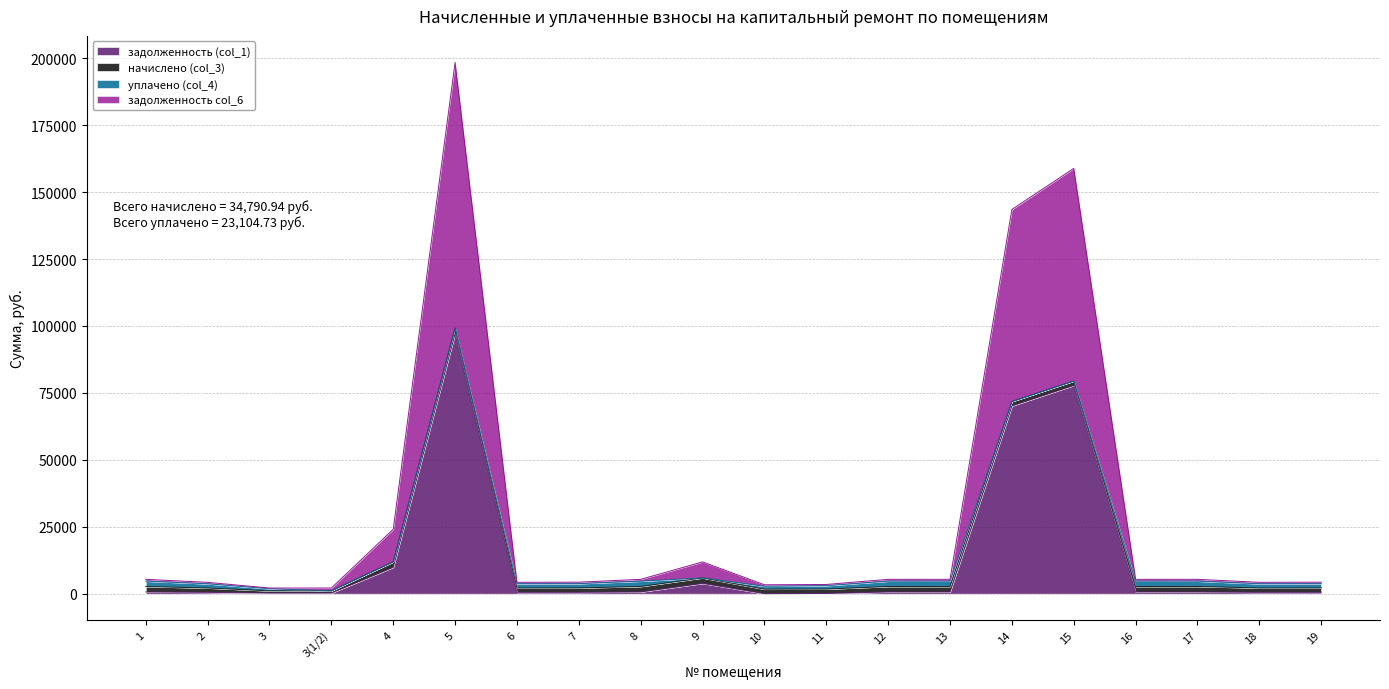

At which category is the sum across all series the highest?

5